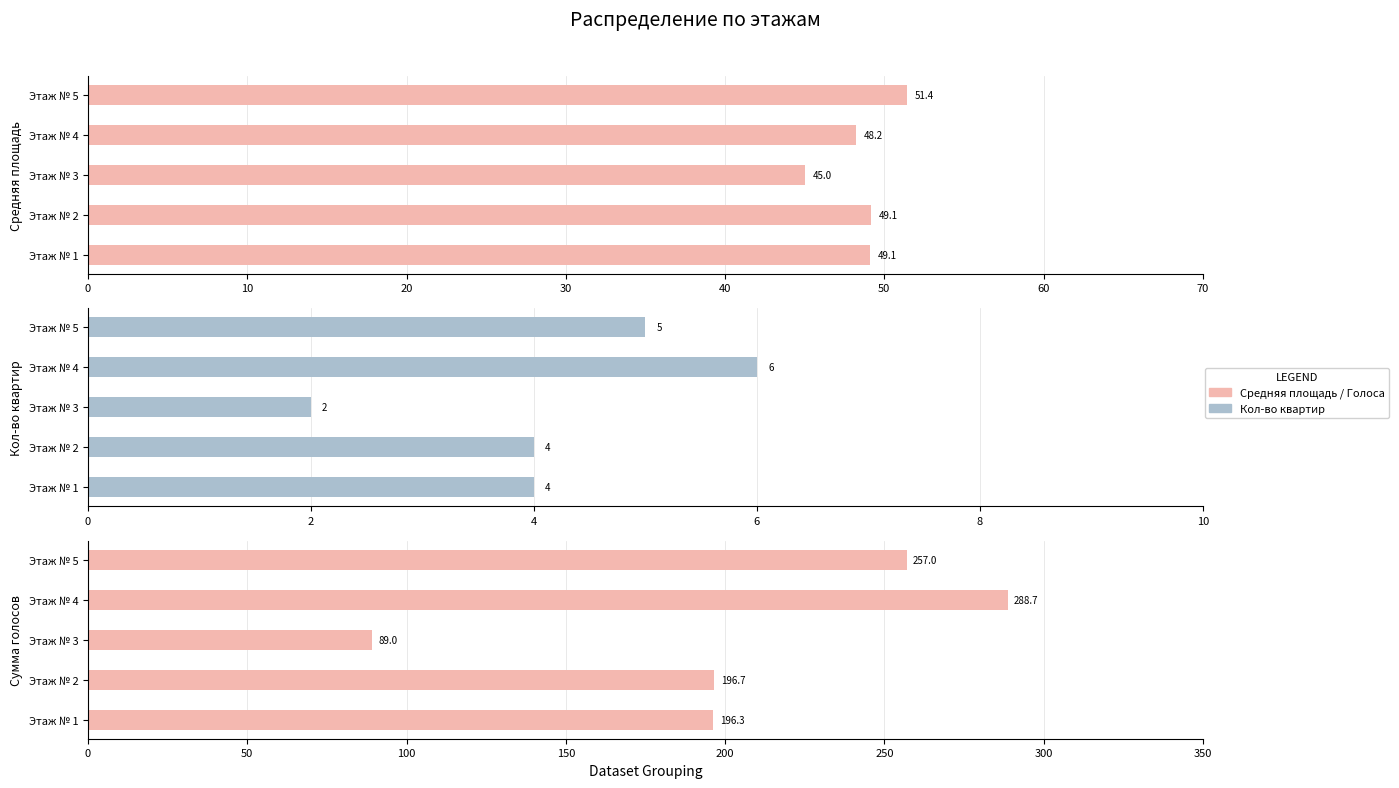

Which series has the widest spread of values?

Сумма голосов